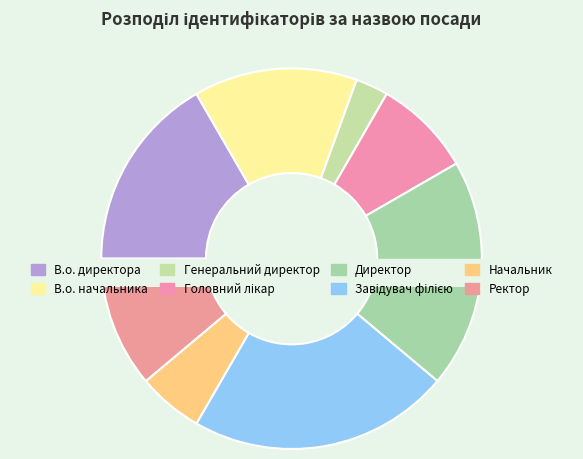

True or false: Ректор accounts for 11% of the total.

True